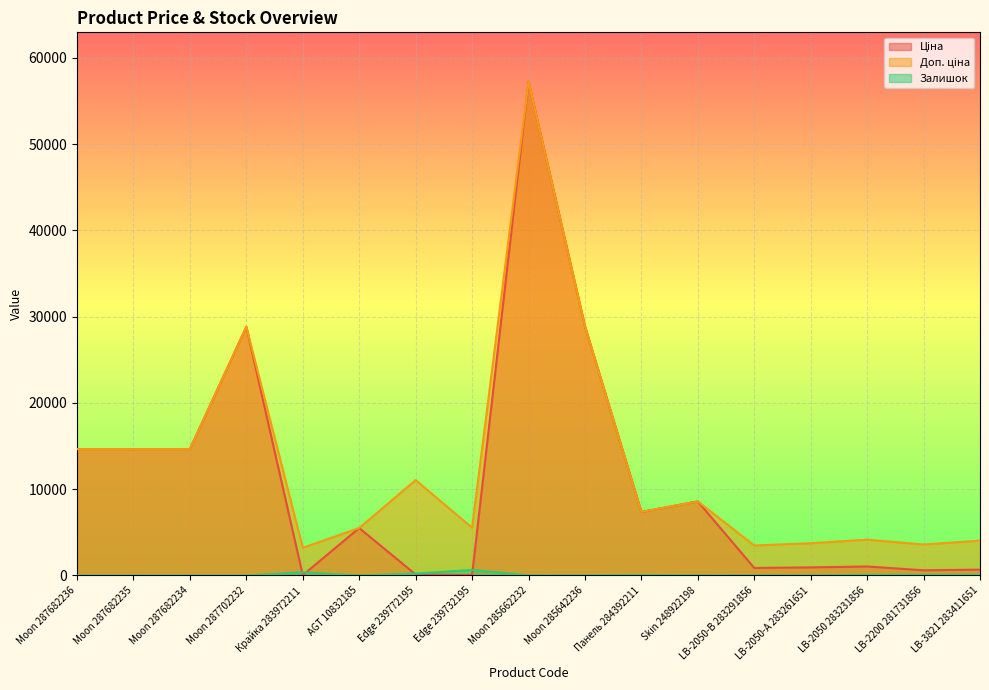

What is the value of the Доп. ціна point at the 11th from the left?

7360.2